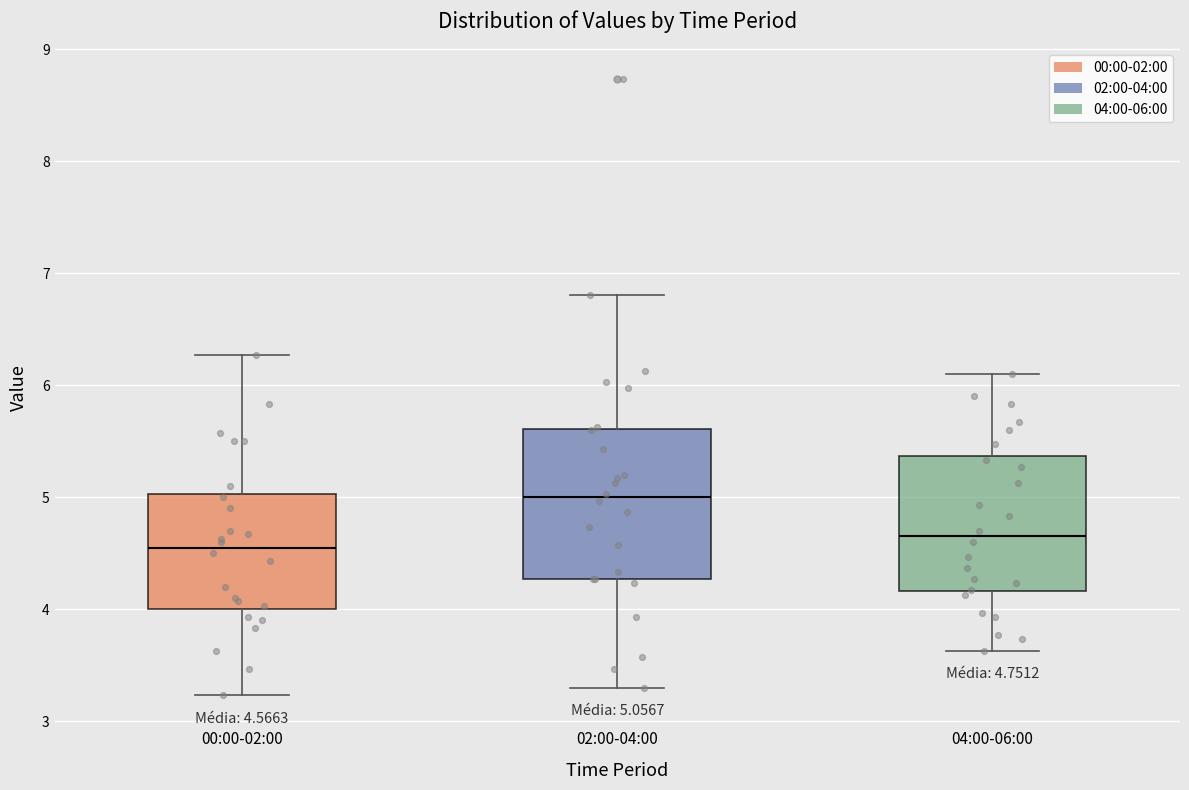

Comparing the boxes themselves (not the whiskers), which one is the tallest?

02:00-04:00